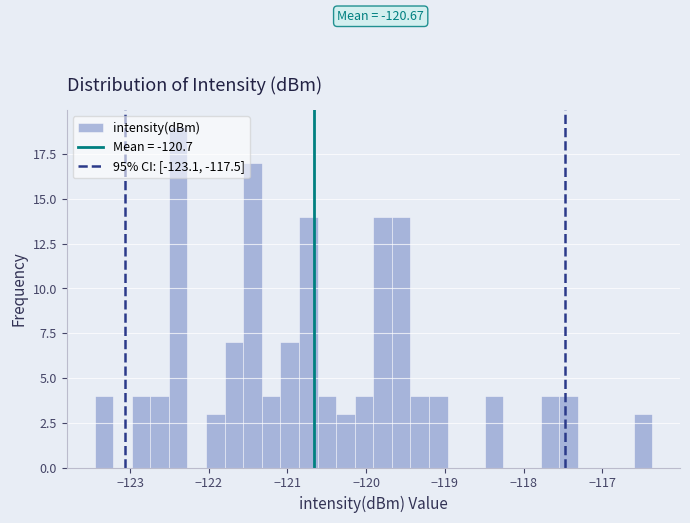

Around what value on the x-axis is the tallest bar? Give the approximate position of its centre, as read against the axis.

-122.4